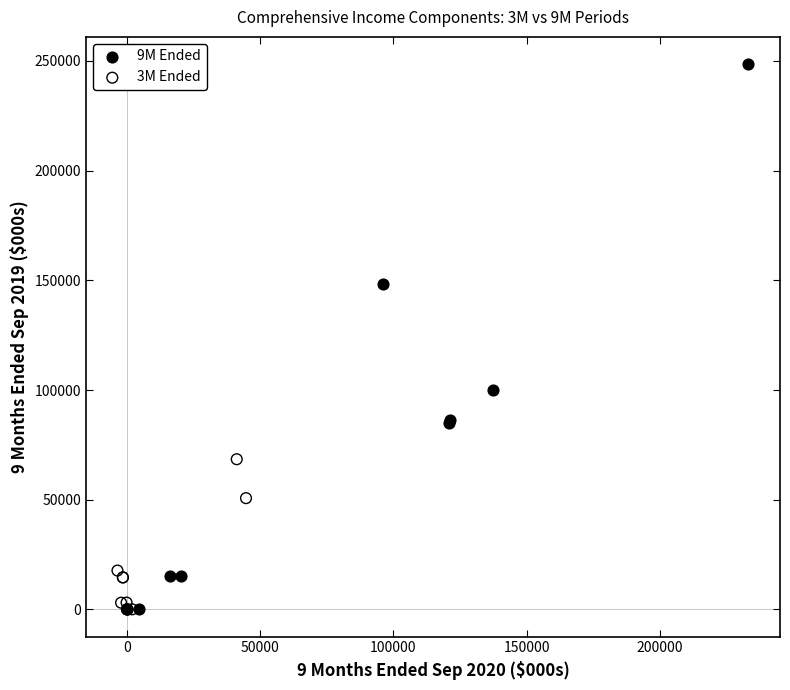

Which series contains the highest Y value?

9M Ended